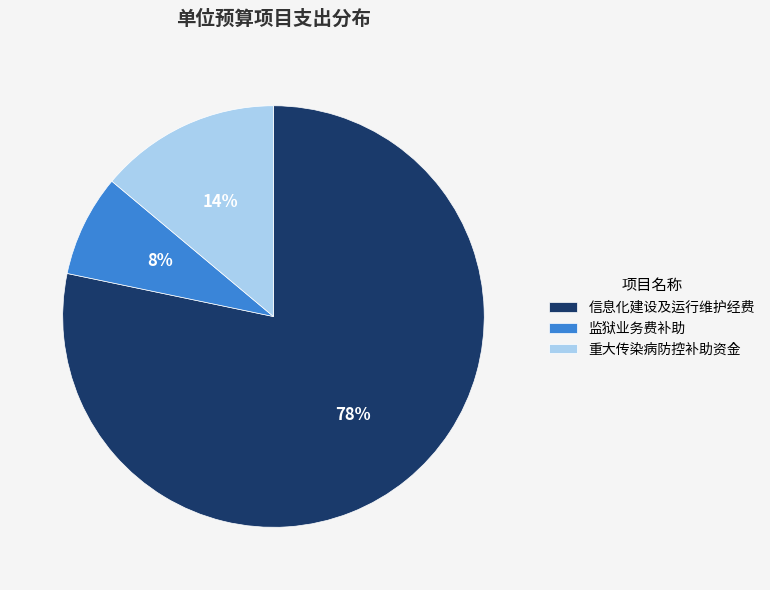

Which slice is the largest?

信息化建设及运行维护经费